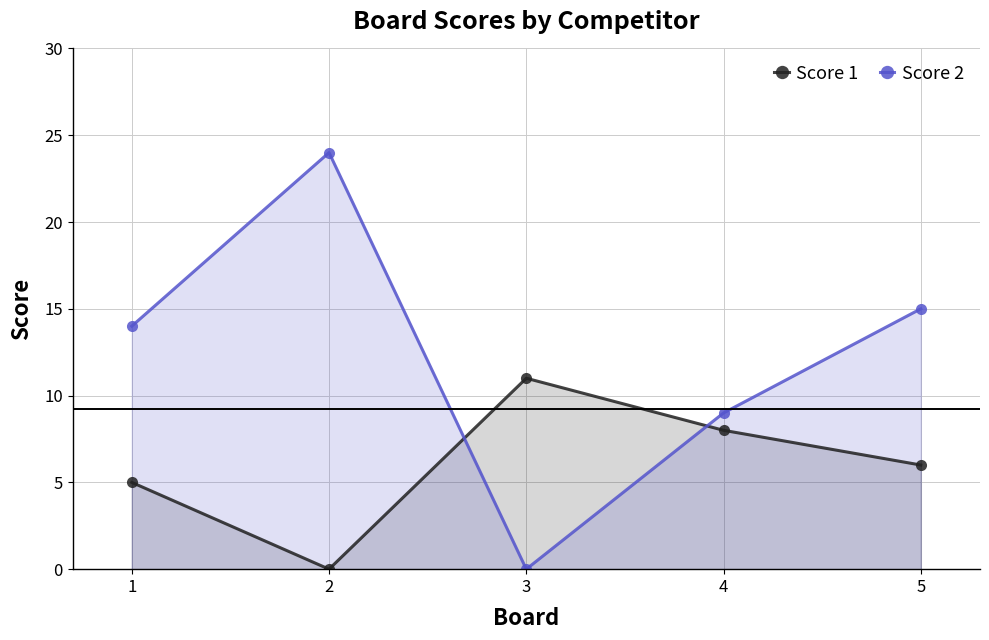

Where does the Score 1 series first go above 6?

3